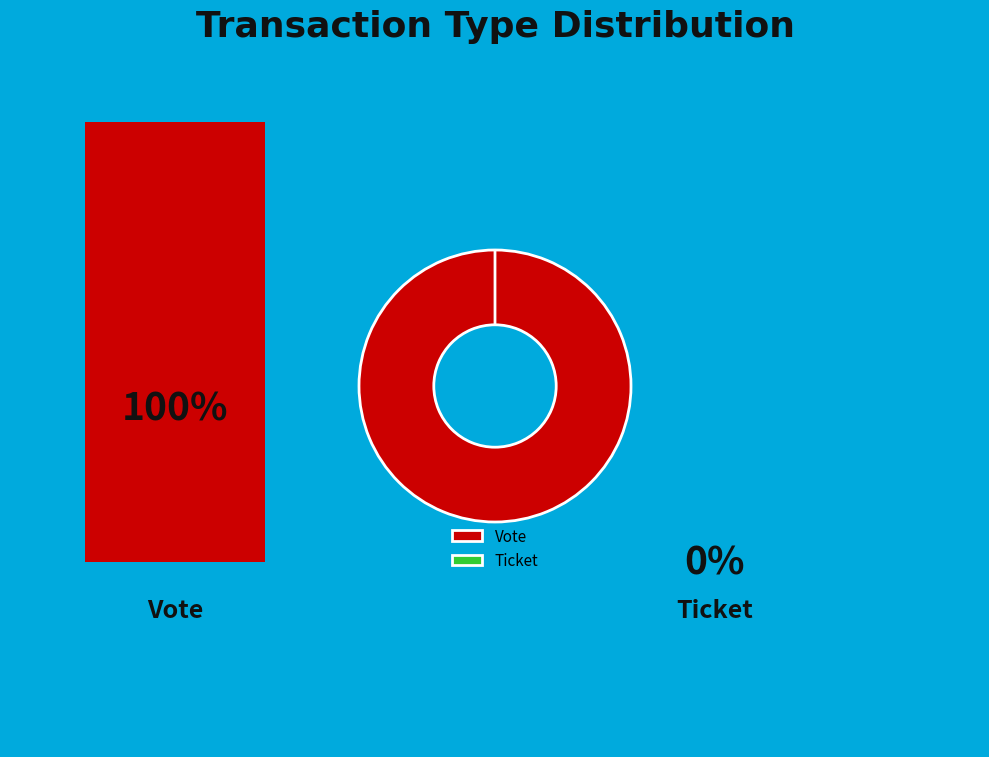

Does Vote account for over 50% of the chart?

Yes